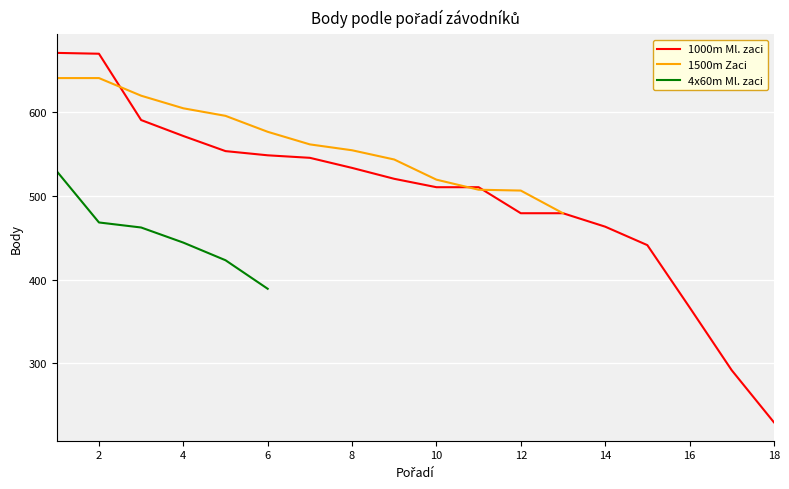

What is the lowest value of the 1000m Ml. zaci series?

230